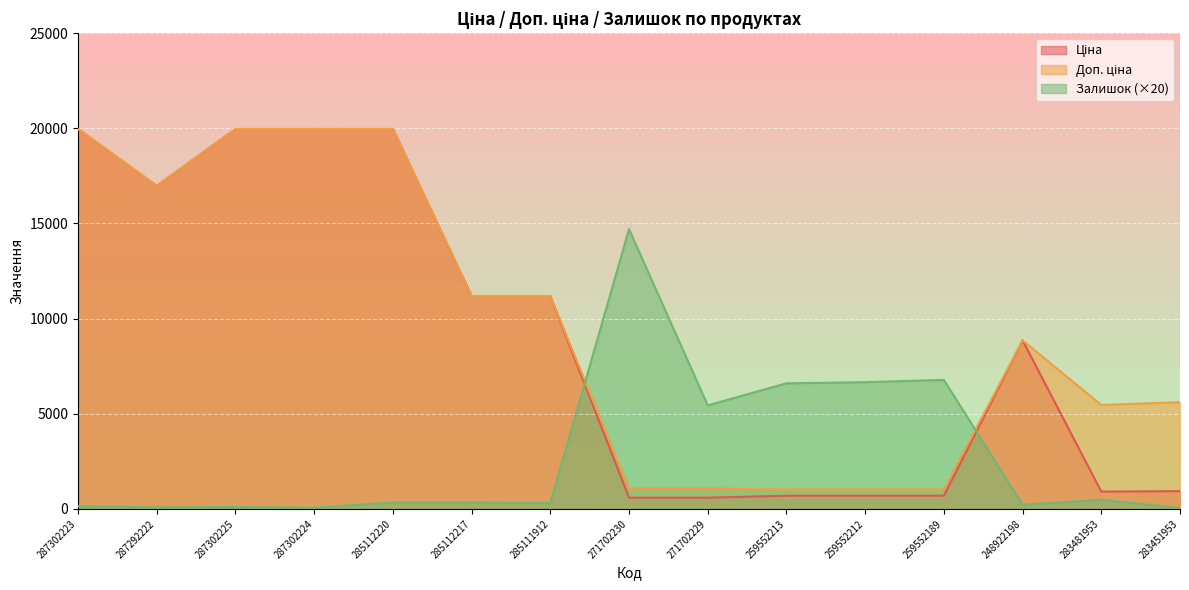

Reading left to right, what are all the values shown in this chart?

Ціна: 19964.2	16976.3	19964.2	19964.2	19964.2	11188.2	11188.2	589.9	589.9	693.7	693.7	693.7	8856.7	910.4	934.5
Доп. ціна: 19964.2	16976.3	19964.2	19964.2	19964.2	11188.2	11188.2	1081.7	1081.7	1024.6	1024.6	1024.6	8856.7	5462.3	5607.2
Залишок: 140.0	80.0	100.0	60.0	340.0	340.0	300.0	14700.0	5440.0	6600.0	6660.0	6780.0	220.0	480.0	40.0